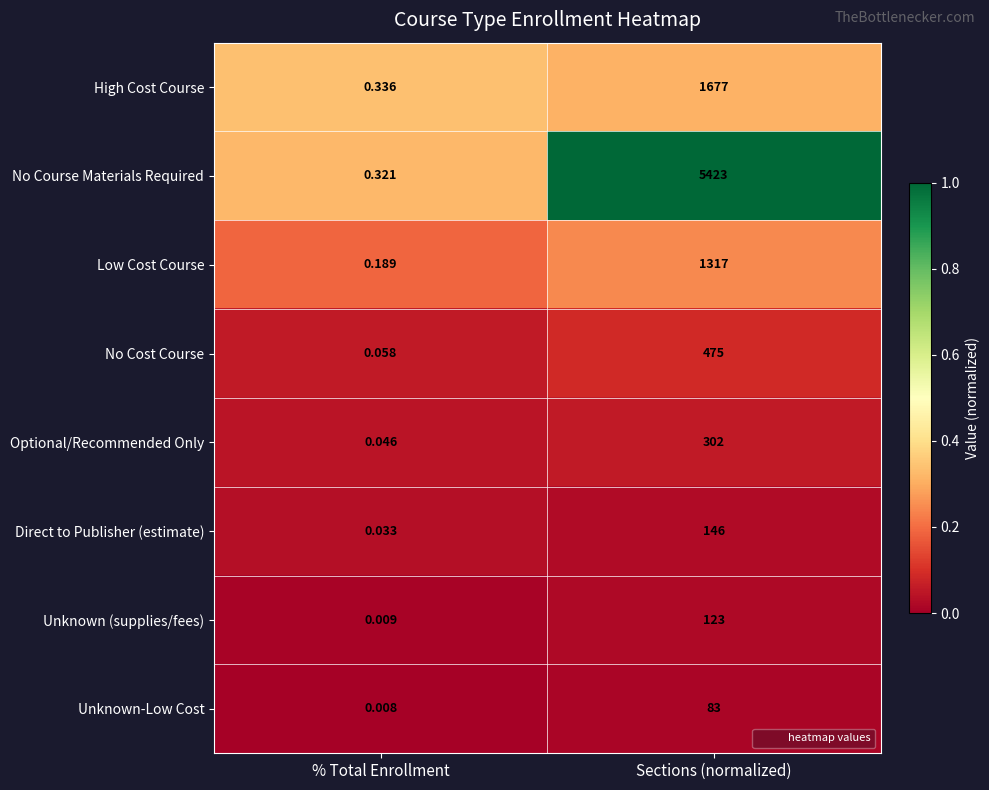

How many categories are shown in the chart?

2